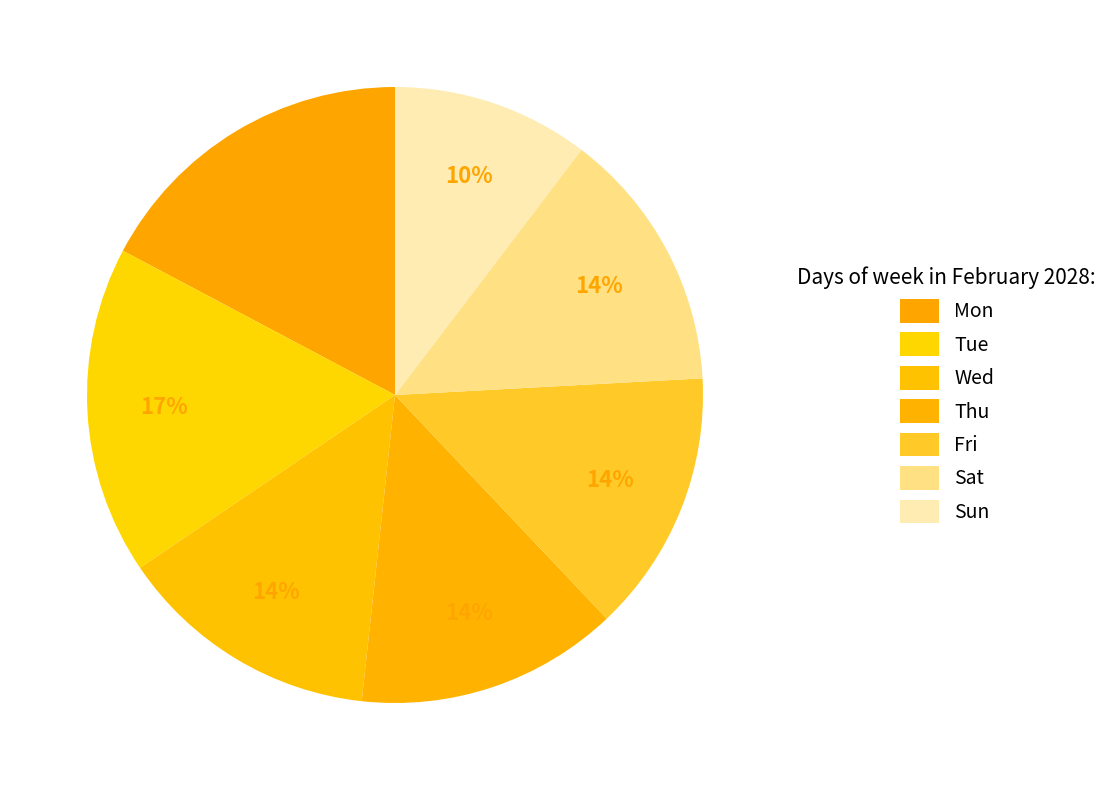

Rank the categories by value from lowest to highest.

Sun, Wed, Thu, Fri, Sat, Mon, Tue